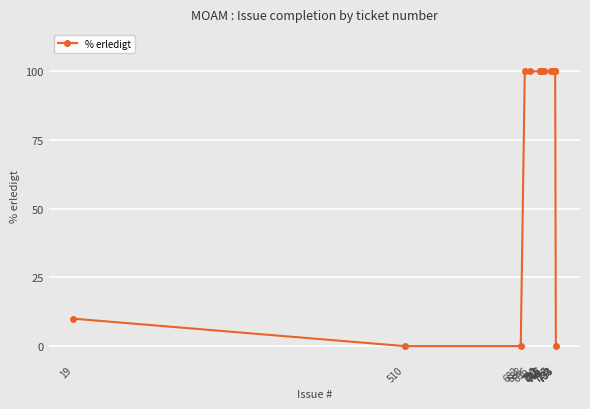

What value does the data have at 688?

100